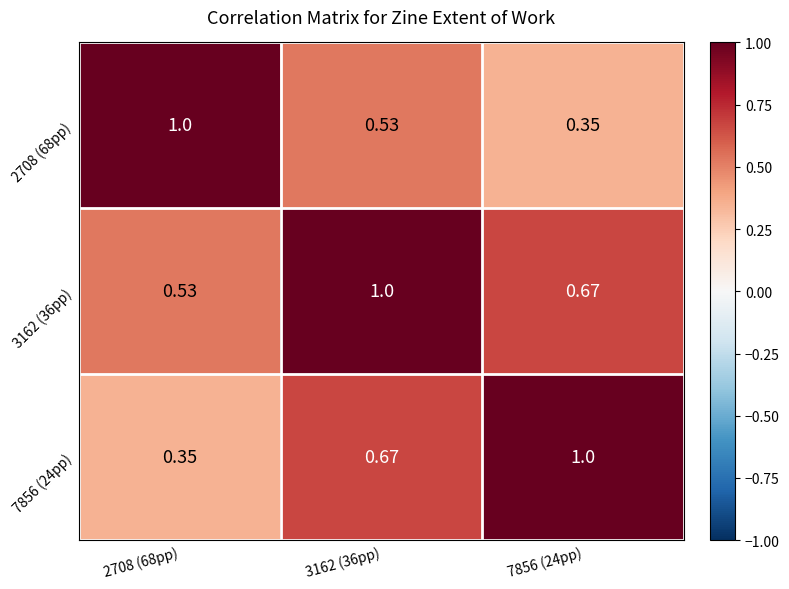

Is the value of 7856 (24pp) at 3162 (36pp) greater than the value of 2708 (68pp) at 2708 (68pp)?

No